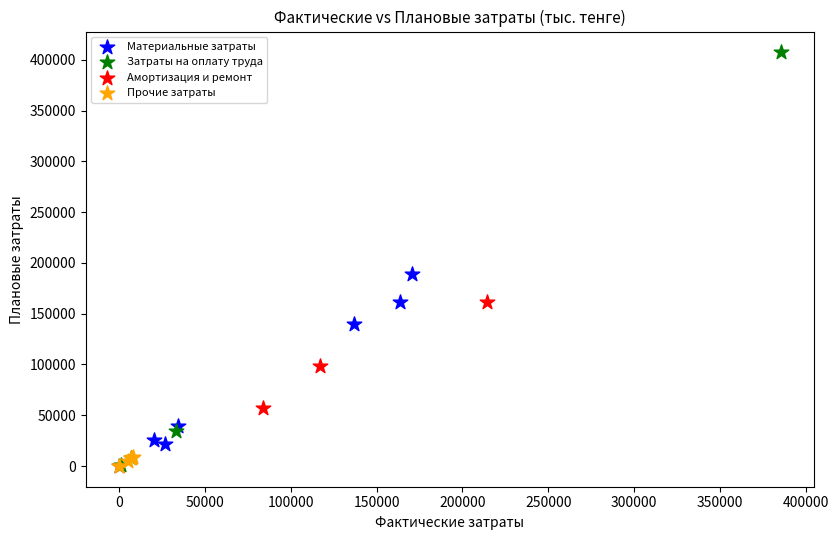

Which series has the largest Y range (max minus min)?

Затраты на оплату труда